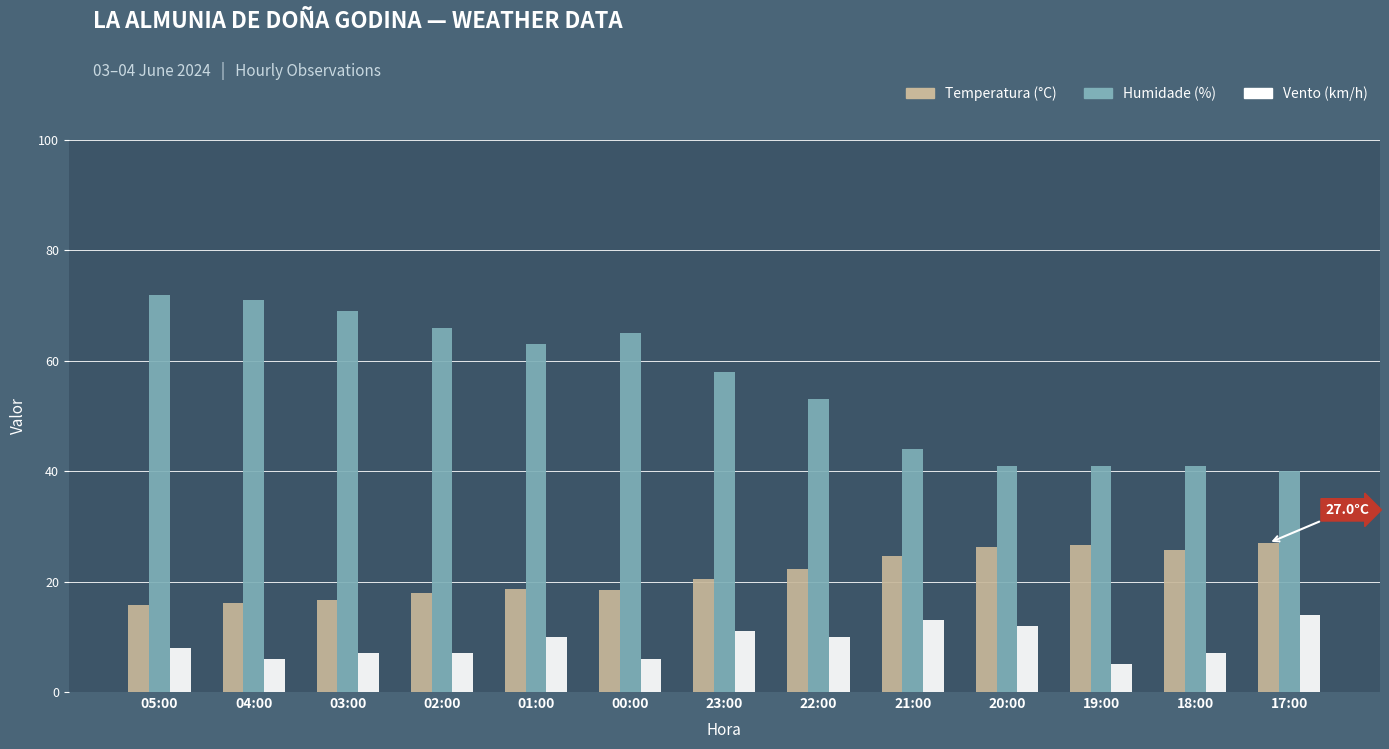

What is the greatest value displayed?

72.0